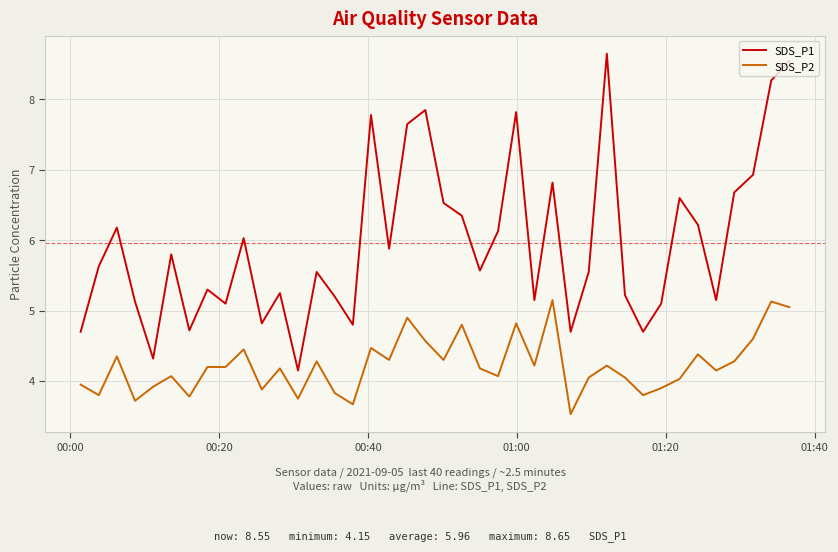

True or false: SDS_P2 and SDS_P1 intersect in this chart.

False